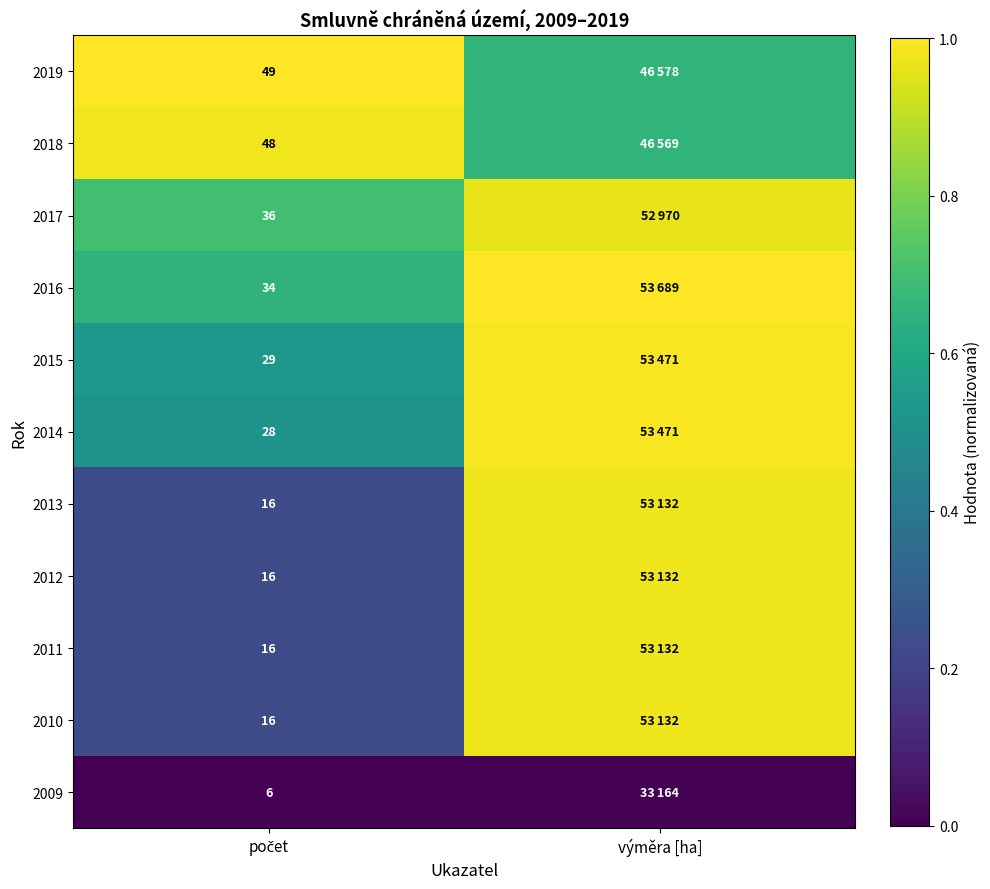

At which category is the sum across all series the highest?

výměra [ha]